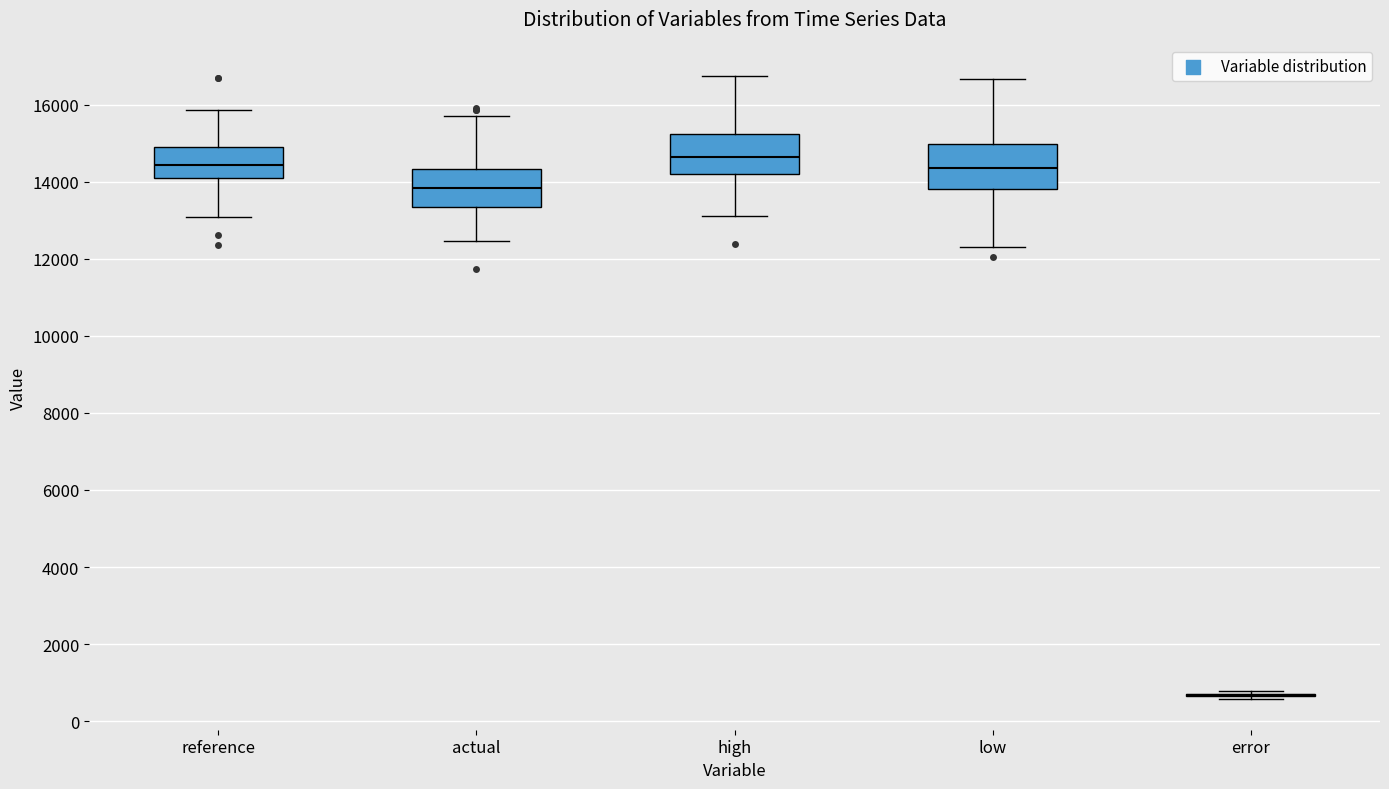

Reading left to right, transcribe this box plot: for each box, give where its median line is, the range the box spans, and where its two whiskers end, as read against the y-axis. The values are not printed on the chart, so give them approximately, as read against the axis.

reference: median 14400, box 14000 to 14800, whiskers 13000 to 15800
actual: median 13800, box 13400 to 14400, whiskers 12400 to 15800
high: median 14600, box 14200 to 15200, whiskers 13200 to 16800
low: median 14400, box 13800 to 15000, whiskers 12400 to 16600
error: box collapsed to a line at 600, whiskers 600 to 800